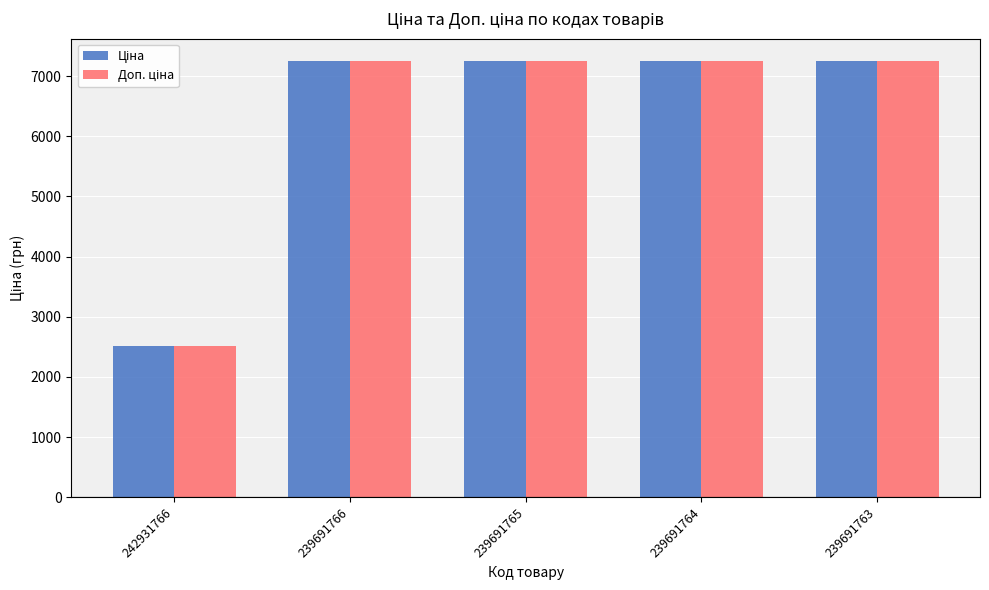

Which label corresponds to the smallest value in the chart?

242931766